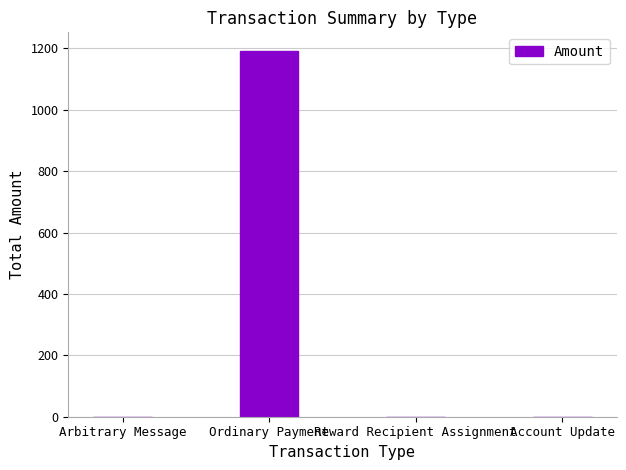

What is the sum of all values?

1192.4